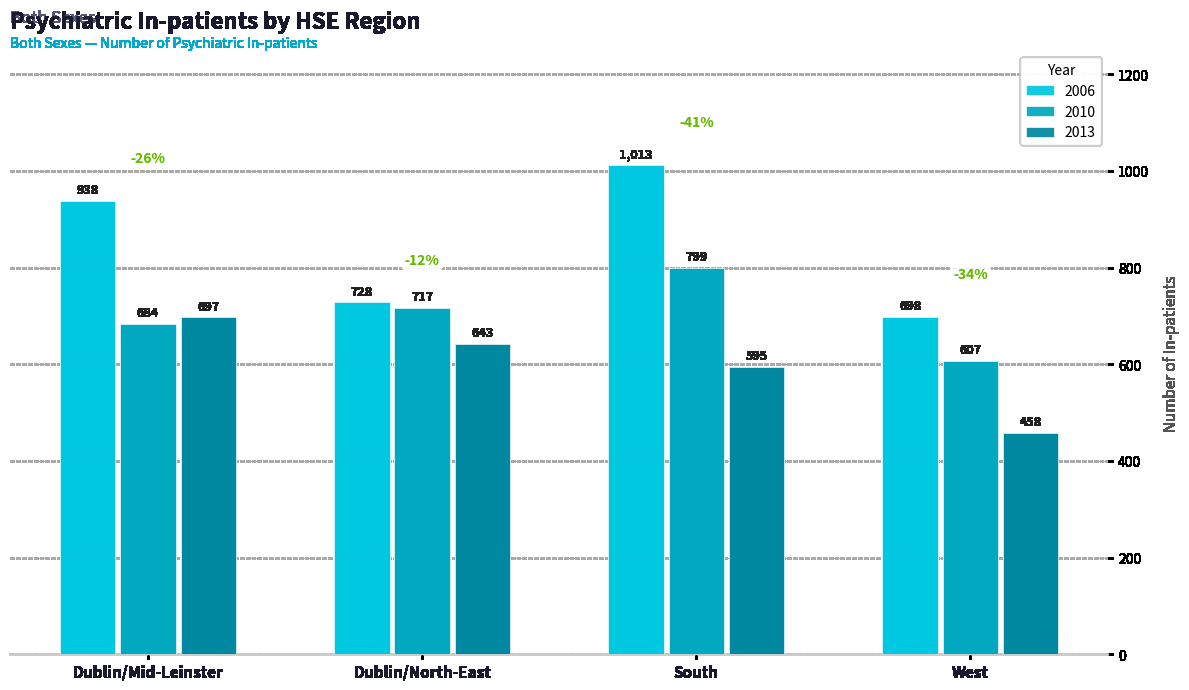

Reading left to right, list all the values displayed in this chart.

2006: Dublin/Mid-Leinster=938	Dublin/North-East=728	South=1013	West=698
2010: Dublin/Mid-Leinster=684	Dublin/North-East=717	South=799	West=607
2013: Dublin/Mid-Leinster=697	Dublin/North-East=643	South=595	West=458